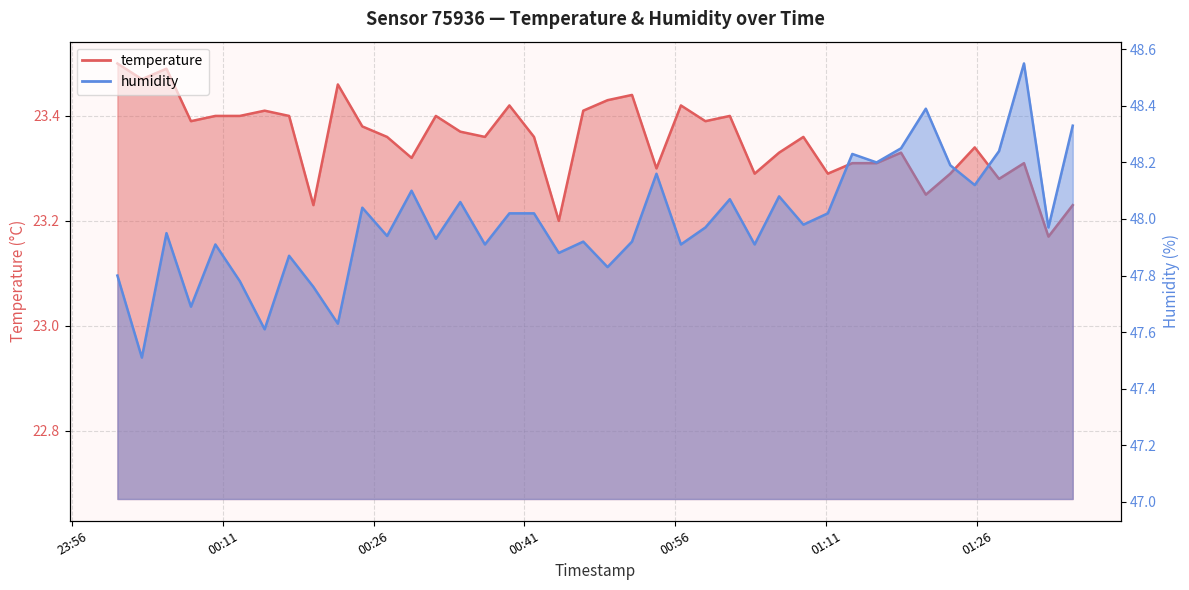

What is the difference between the maximum and minimum values in the humidity series?

1.0